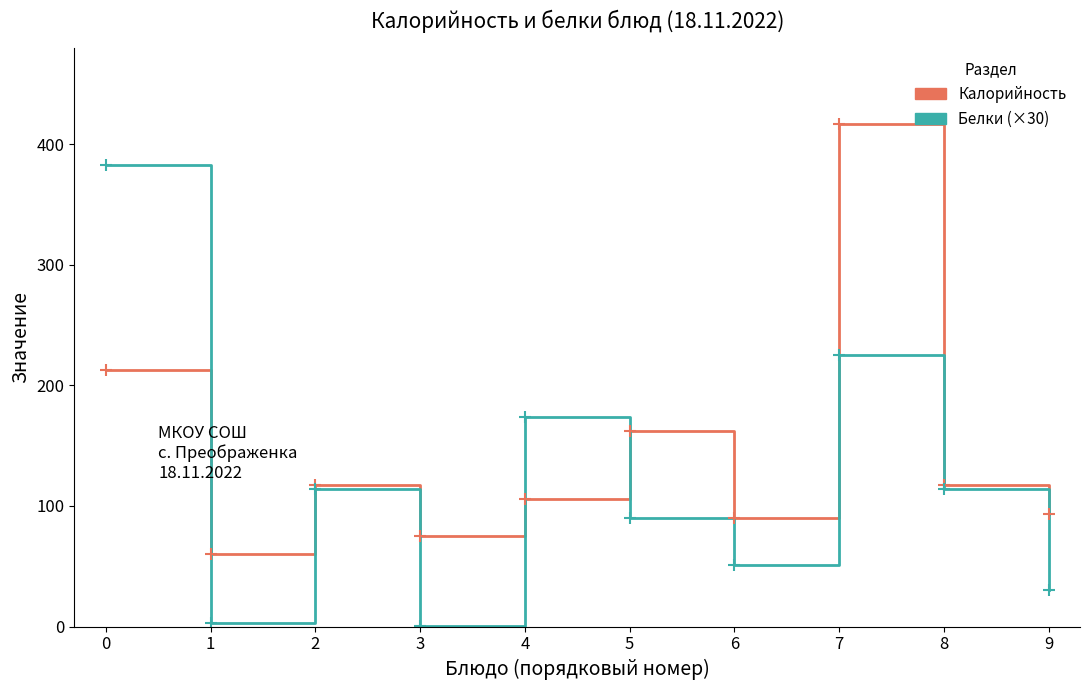

What is the total value across all series at 1?

63.0